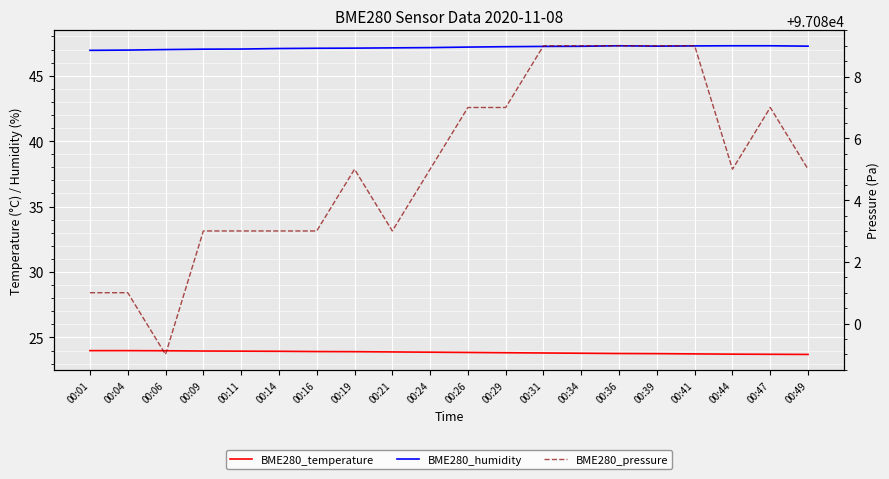

How many data points in BME280_pressure are less than 97085?

8